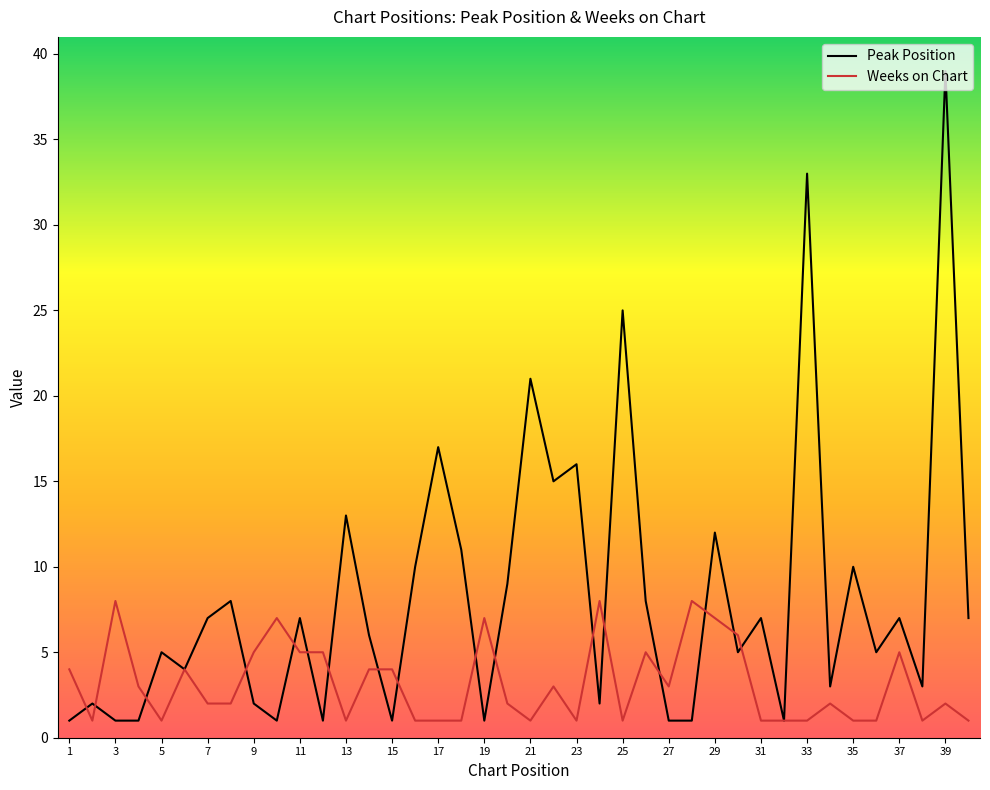

What is the highest value of the Peak Position series?

39